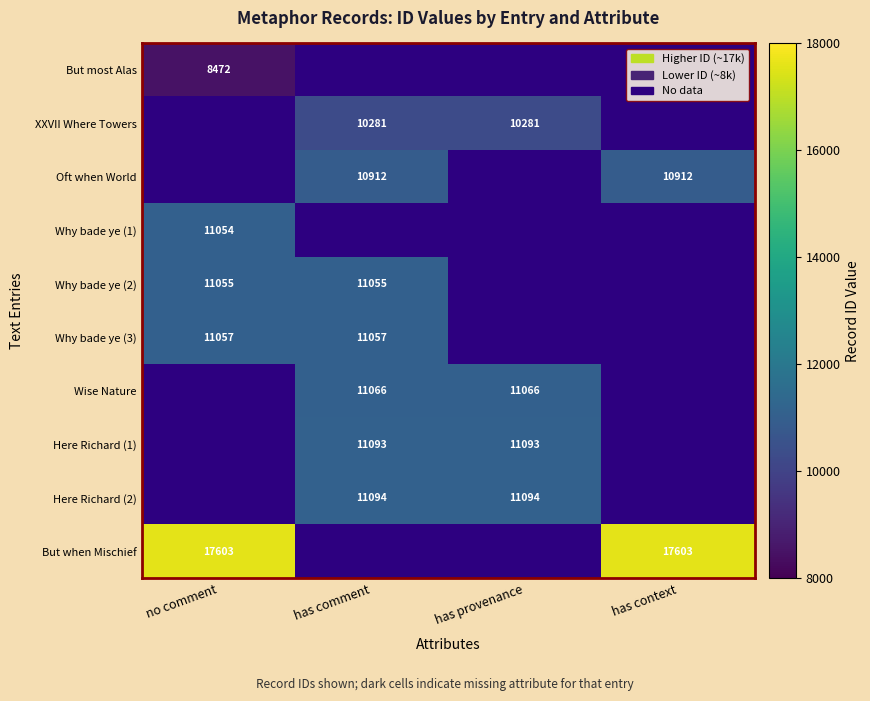

What is the maximum value shown in the chart?

17603.0